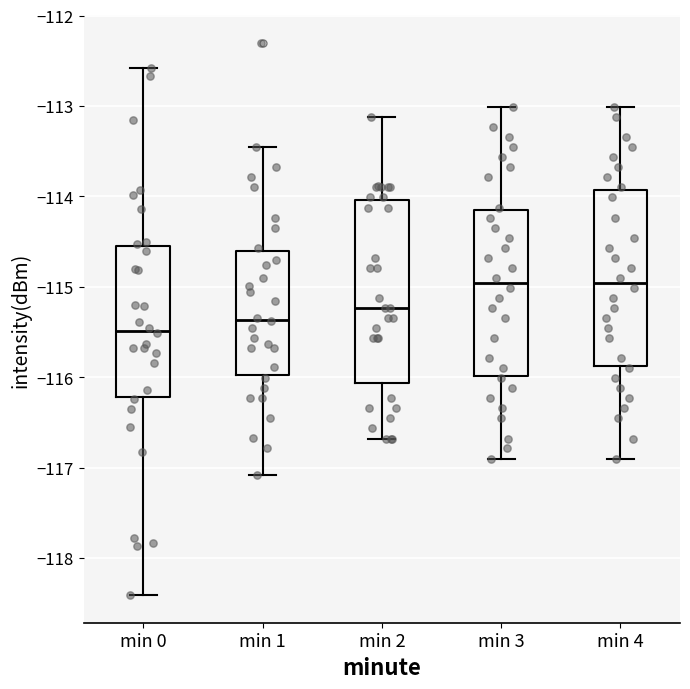

Reading left to right, read every box against the y-axis: the position of its median line, the range the box covers, and the ends of its whiskers. The values are not printed on the chart, so give them approximately, as read against the axis.

min 0: median -115.5, box -116.2 to -114.5, whiskers -118.4 to -112.6
min 1: median -115.4, box -116.0 to -114.6, whiskers -117.1 to -113.5
min 2: median -115.2, box -116.1 to -114.0, whiskers -116.7 to -113.1
min 3: median -115.0, box -116.0 to -114.2, whiskers -116.9 to -113.0
min 4: median -115.0, box -115.9 to -113.9, whiskers -116.9 to -113.0